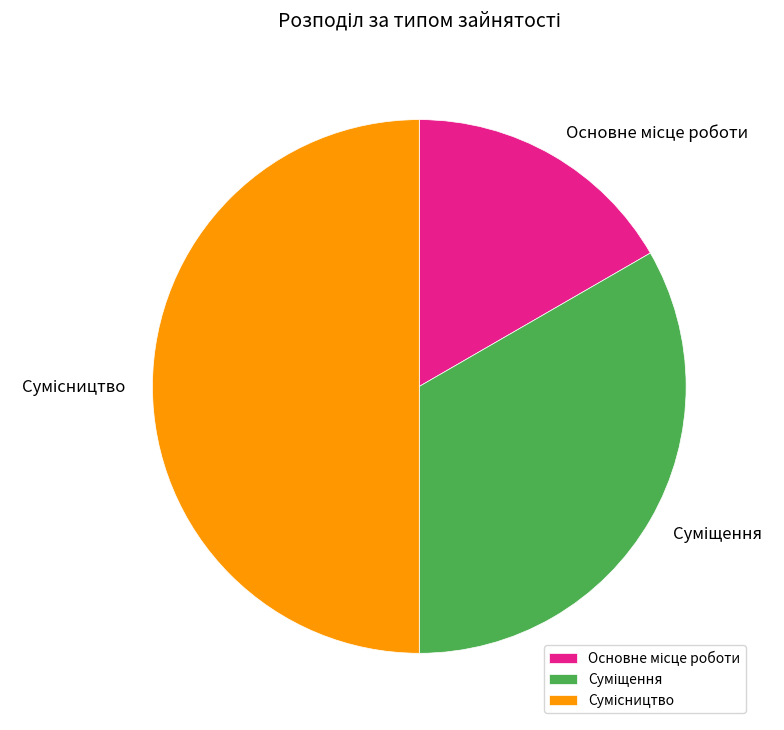

How many segments does this pie chart have?

3